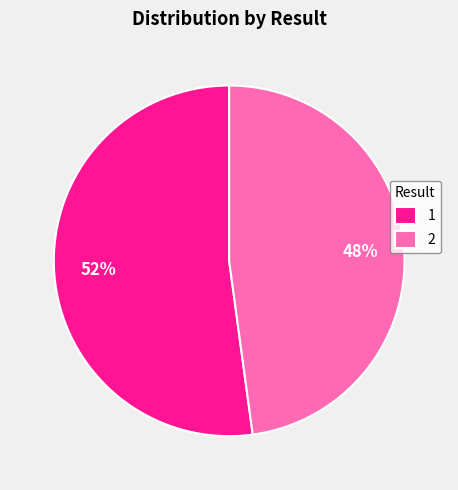

To the nearest percent, what is the difference between the 2 and 1 slice percentages?

4%